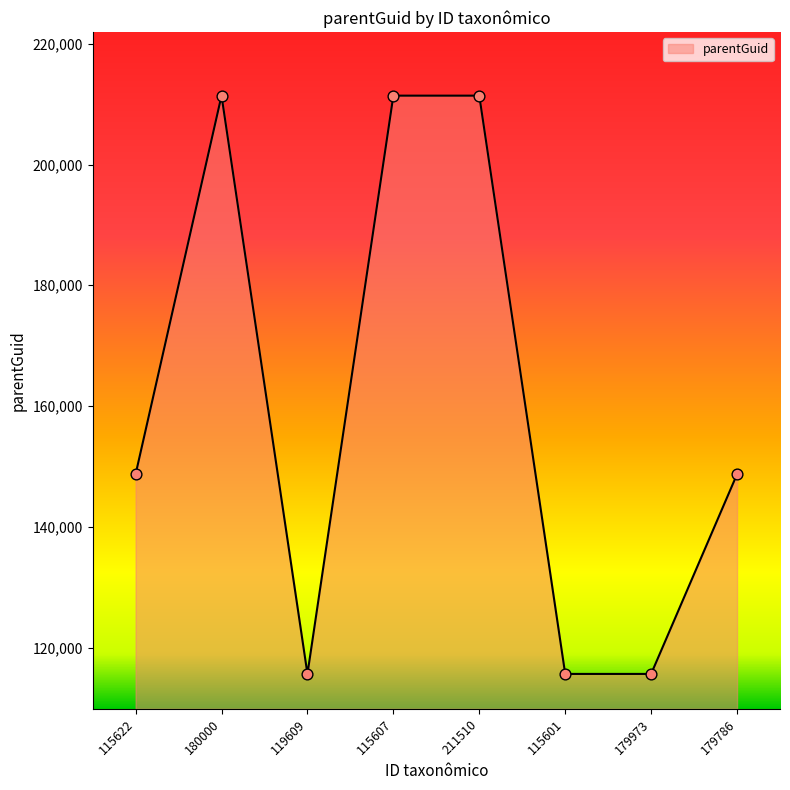

Which has a higher value, 211510 or 179973?

211510